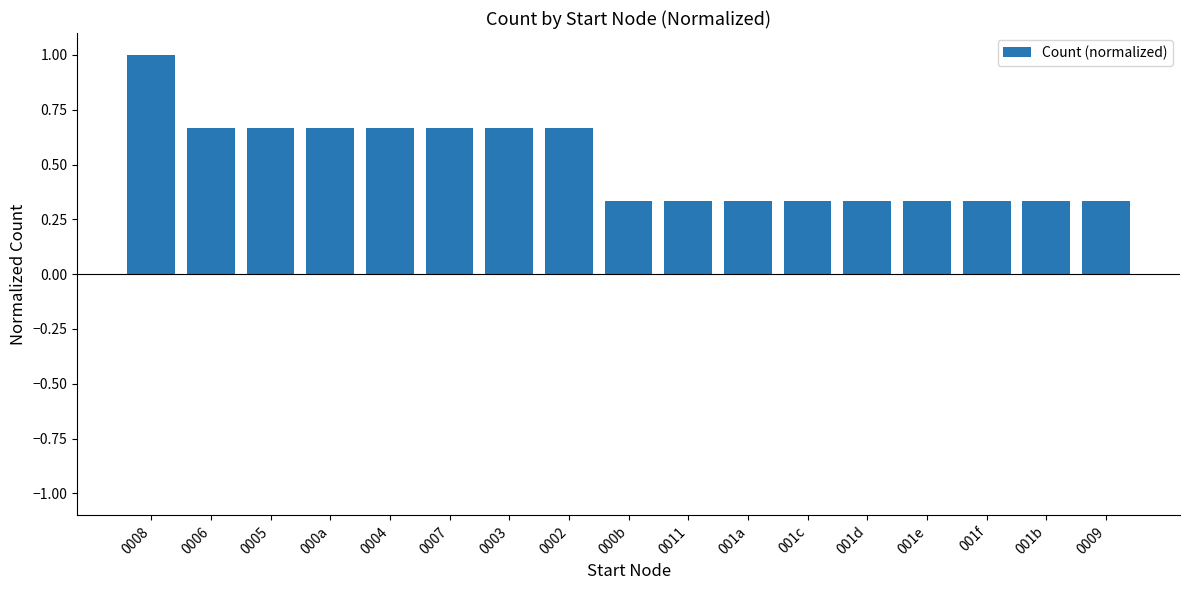

What is the sum of all values?

8.7